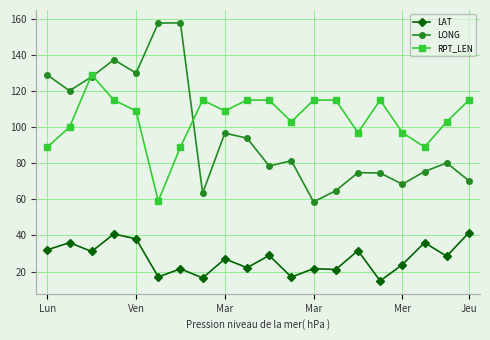

What is the difference between the maximum and minimum values in the LONG series?

99.2